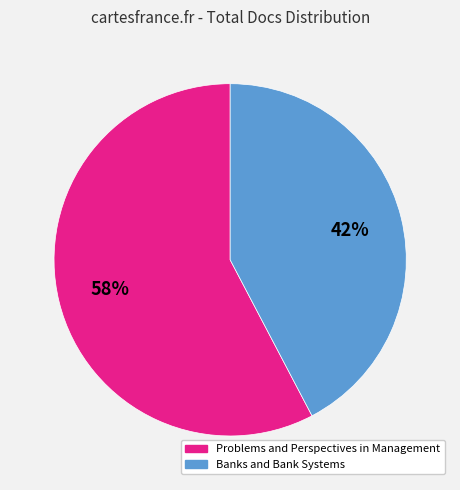

Is it true that Banks and Bank Systems is 42% of the pie?

True